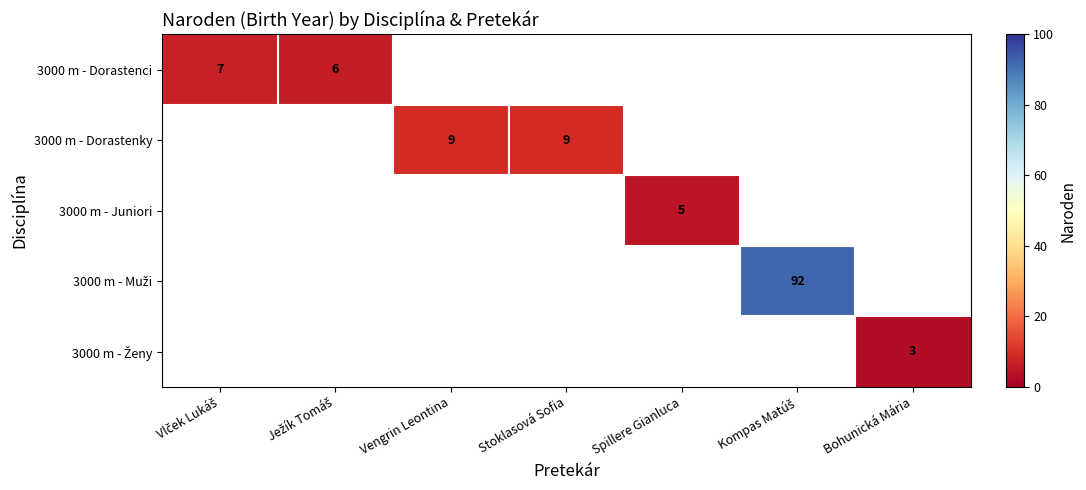

The 3000 m - Dorastenky series shows 9 at Vengrin Leontina. True or false?

True